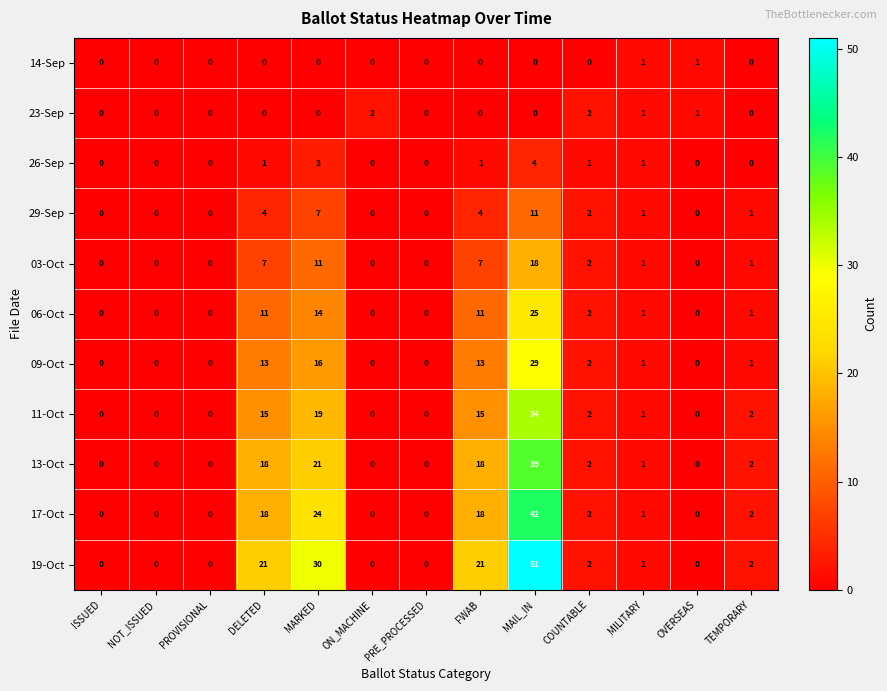

What is the total value across all series at DELETED?

108